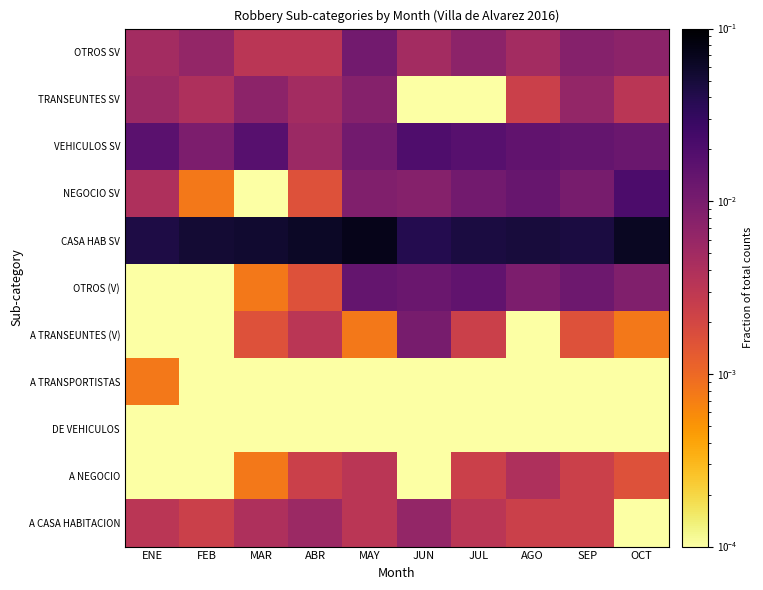

At how many categories does at least one series exceed 0?

10